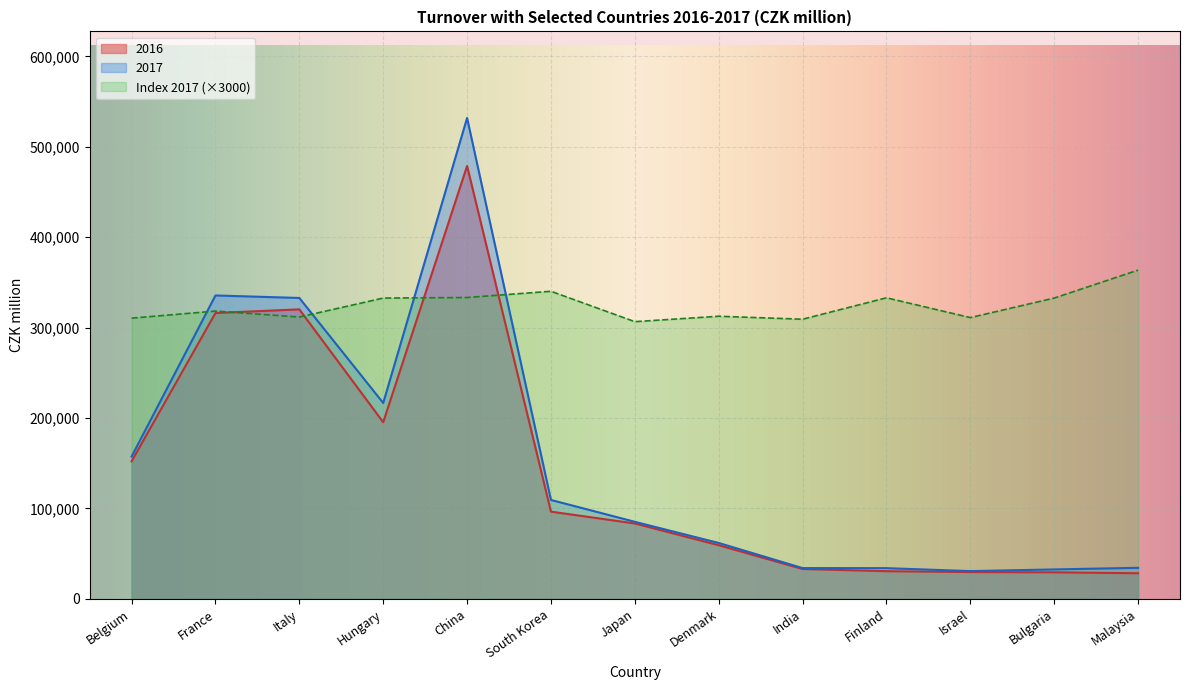

What is the difference between the maximum and minimum values in the 2016 series?

450407